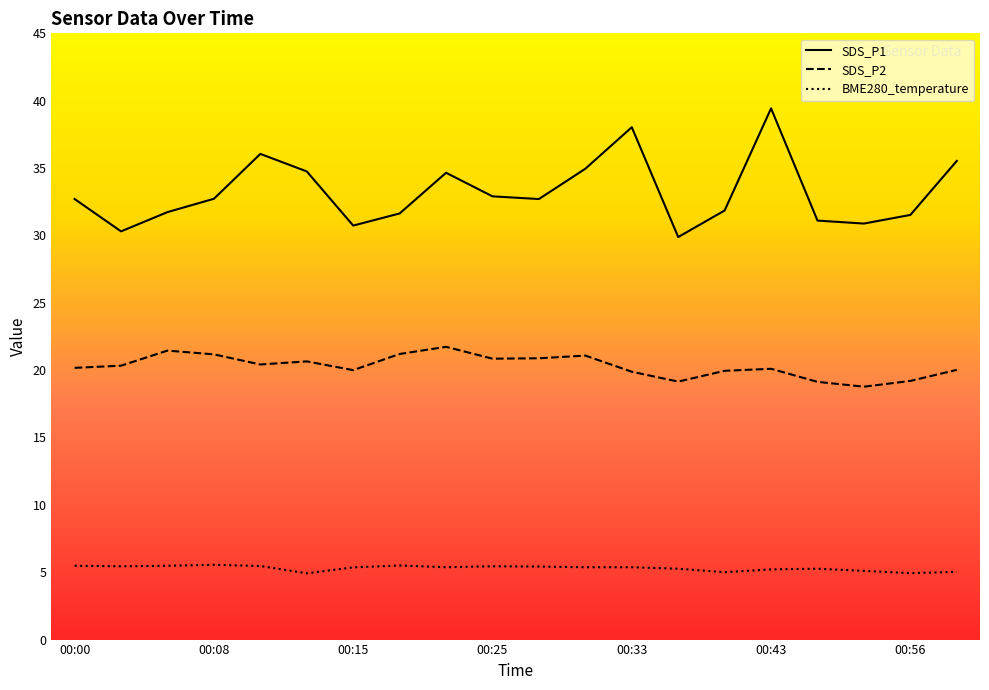

Rank the series at 00:30 from lowest to highest value.

BME280_temperature, SDS_P2, SDS_P1